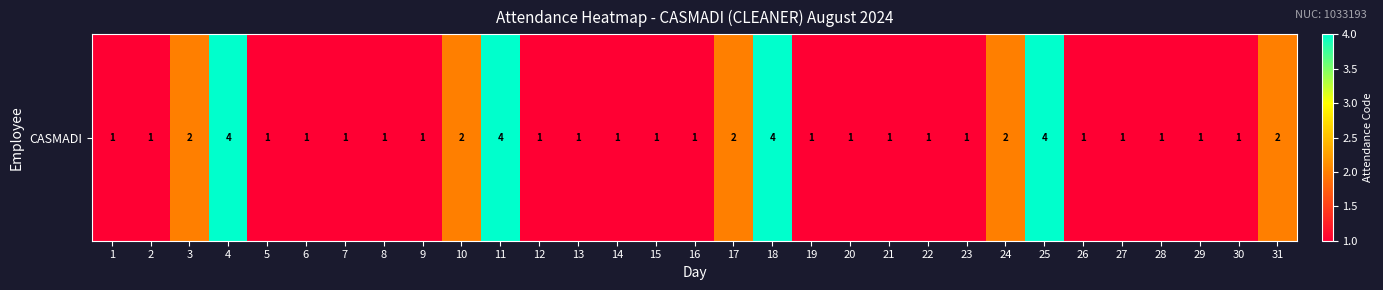

List the labels in order of value, largest first.

4, 11, 18, 25, 3, 10, 17, 24, 31, 1, 2, 5, 6, 7, 8, 9, 12, 13, 14, 15, 16, 19, 20, 21, 22, 23, 26, 27, 28, 29, 30